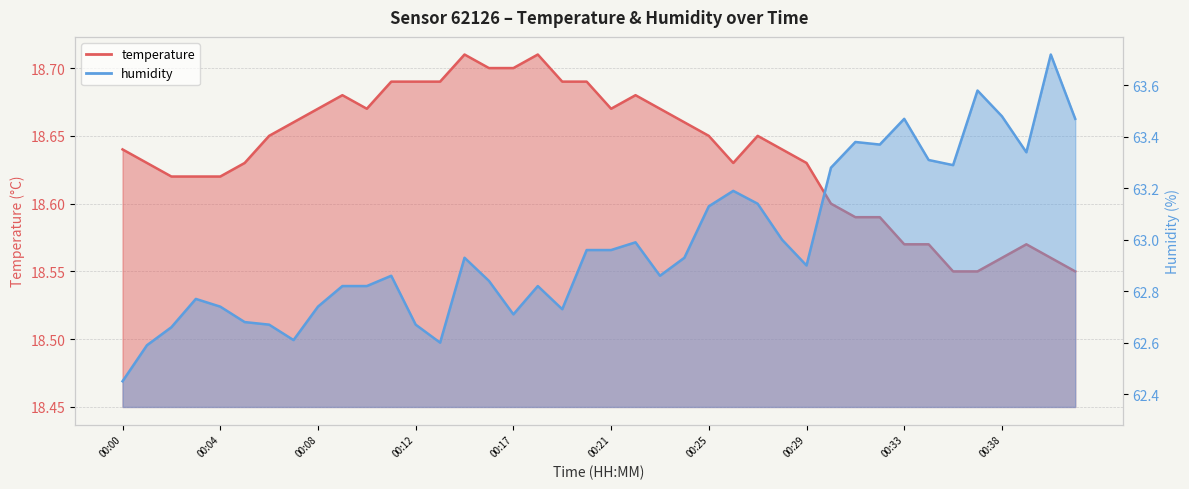

How many lines are shown in the chart?

2